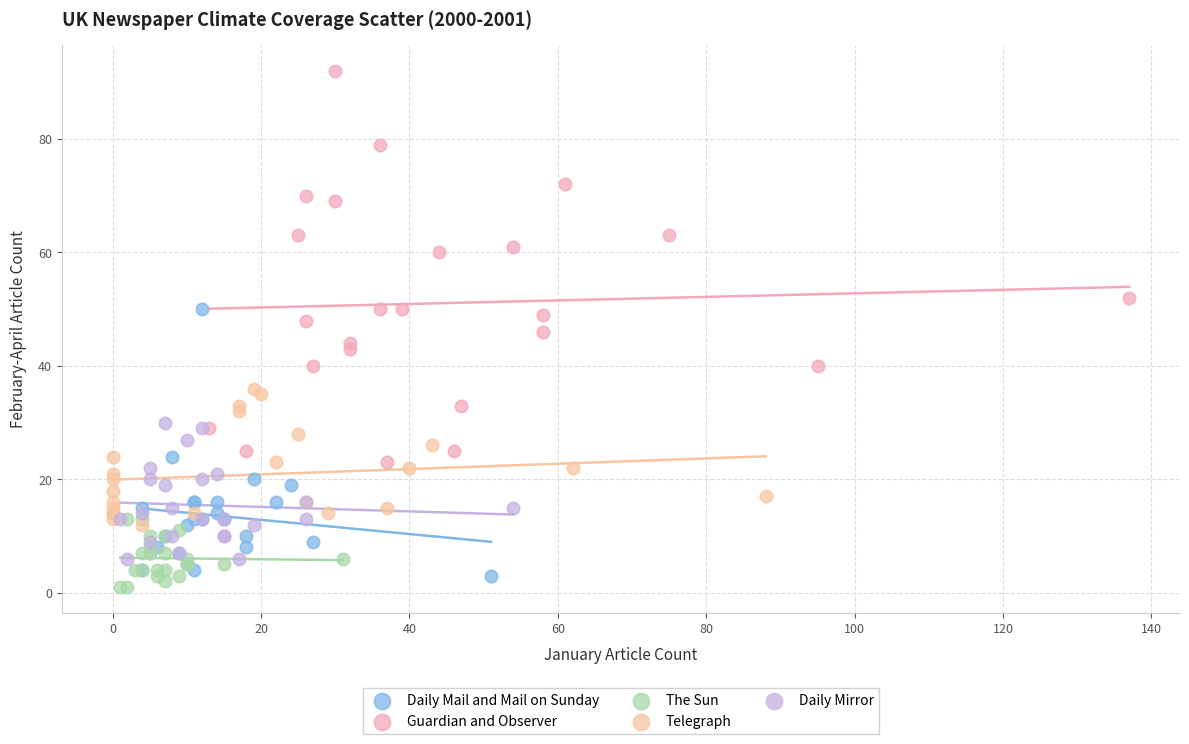

Which series has the largest Y range (max minus min)?

Guardian and Observer